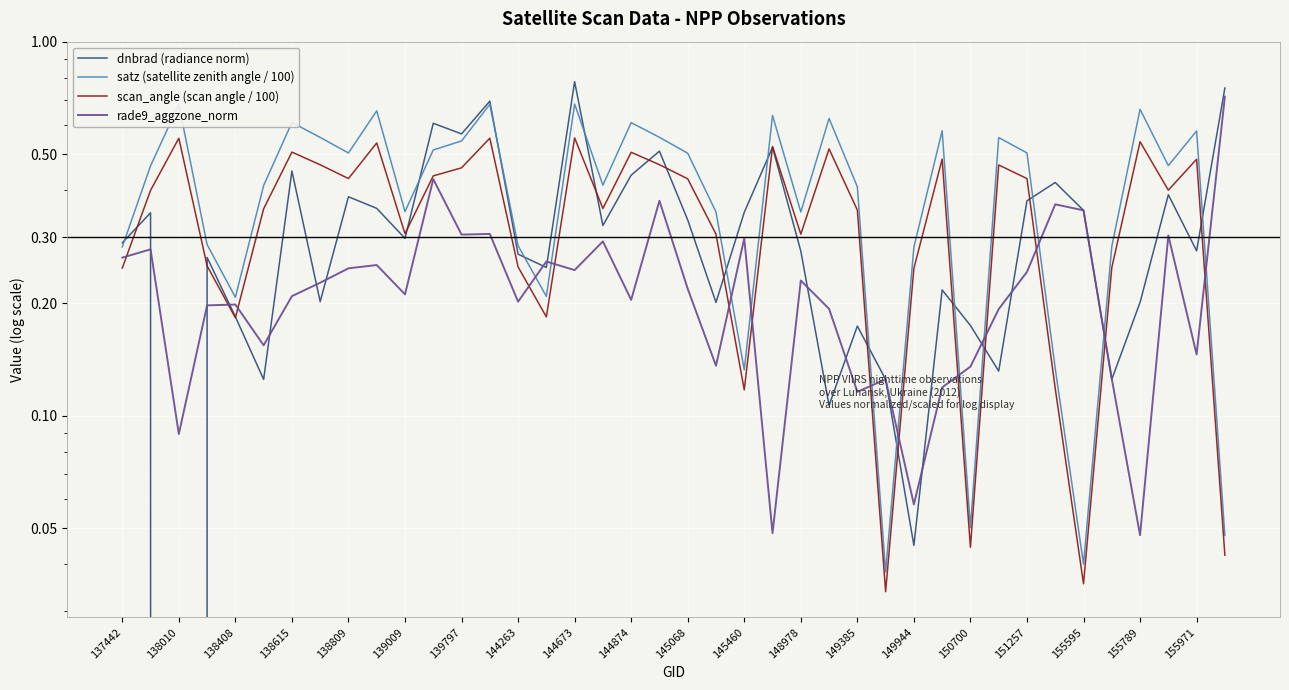

The satz (satellite zenith angle / 100) series shows 0.2 at 33. True or false?

False